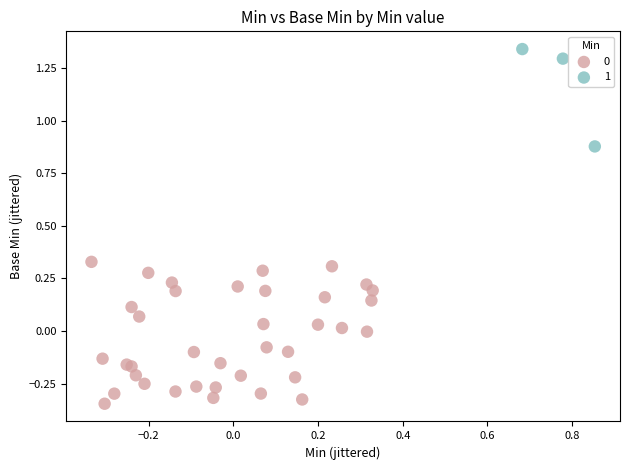

Which series reaches the maximum Y coordinate?

1